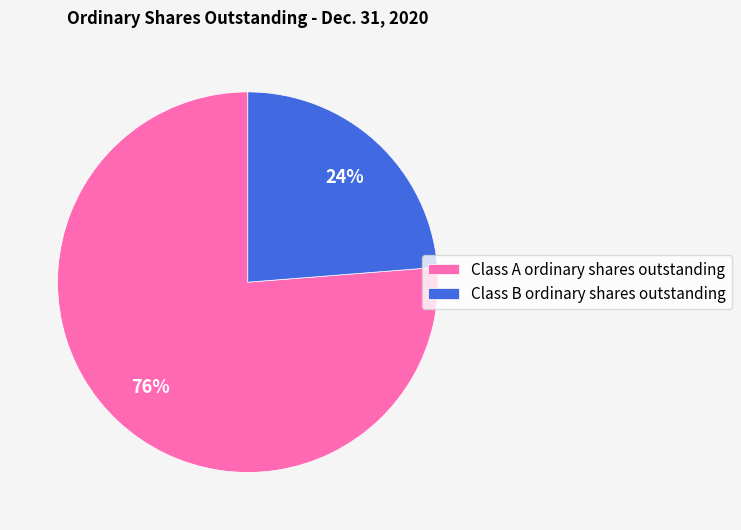

To the nearest percent, what is the combined percentage of Class A ordinary shares outstanding and Class B ordinary shares outstanding?

100%